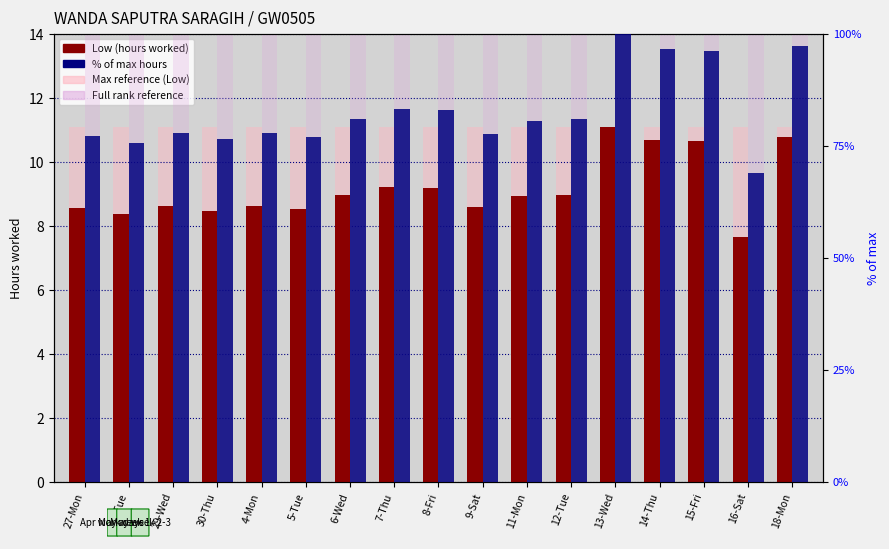

True or false: Max reference has a value of 3.4 at 12-Tue.

False